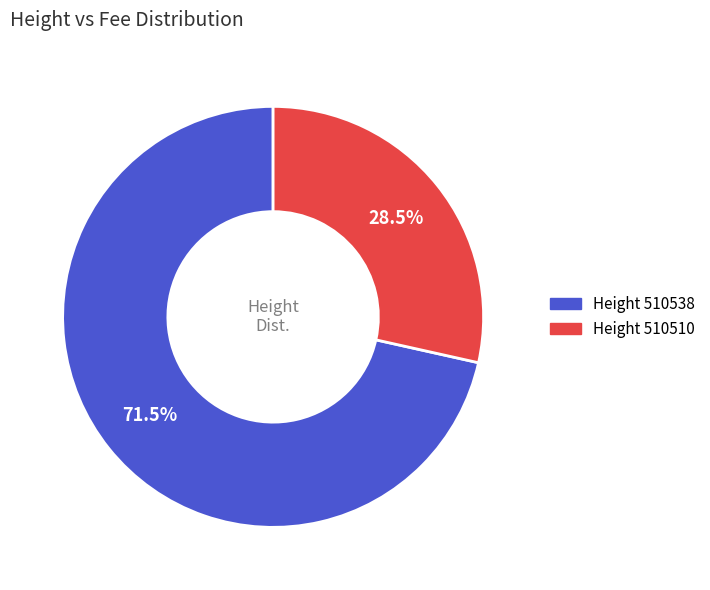

Is there any slice that represents more than half of the pie?

Yes